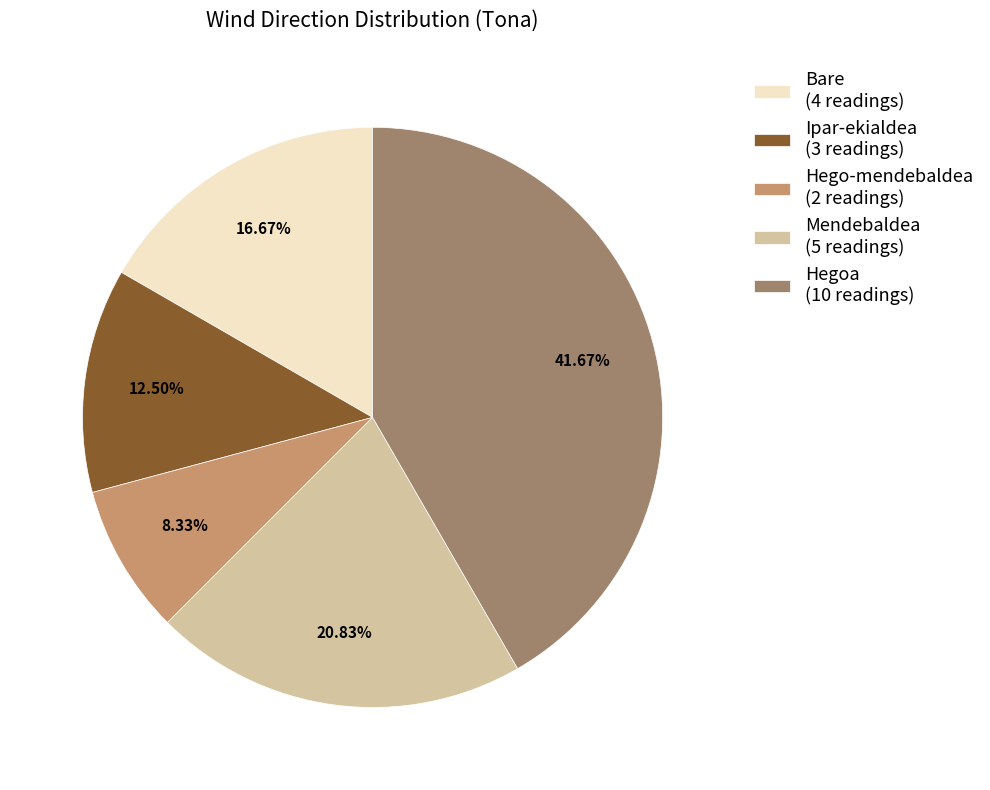

Rank the categories by value from lowest to highest.

Hego-mendebaldea (2 readings), Ipar-ekialdea (3 readings), Bare (4 readings), Mendebaldea (5 readings), Hegoa (10 readings)